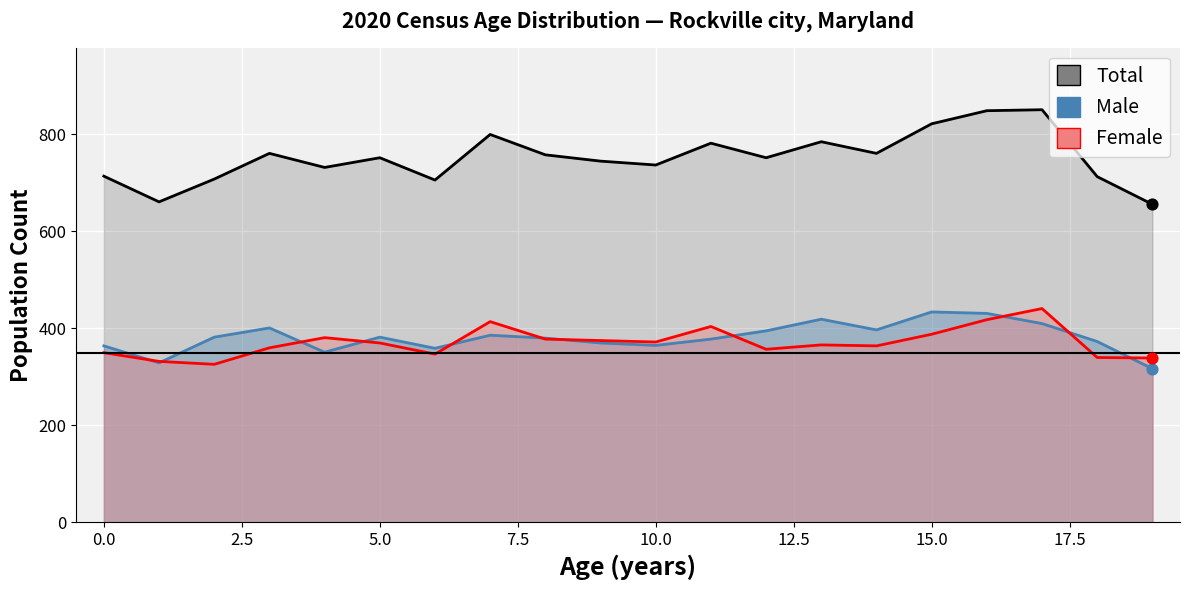

At how many categories does at least one series exceed 645?

20